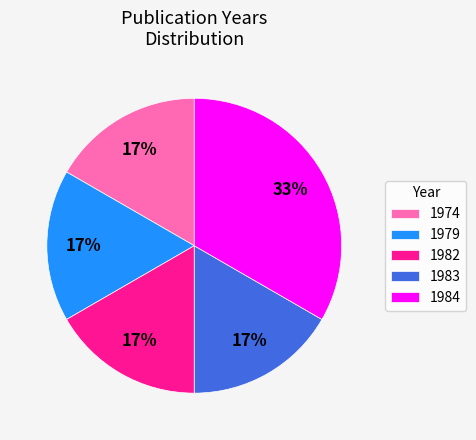

To the nearest percent, what is the average slice percentage?

20%